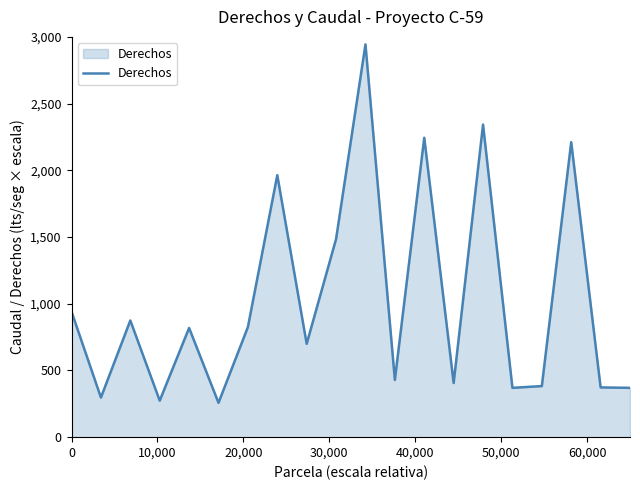

What is the difference between the maximum and minimum values?

2686.2